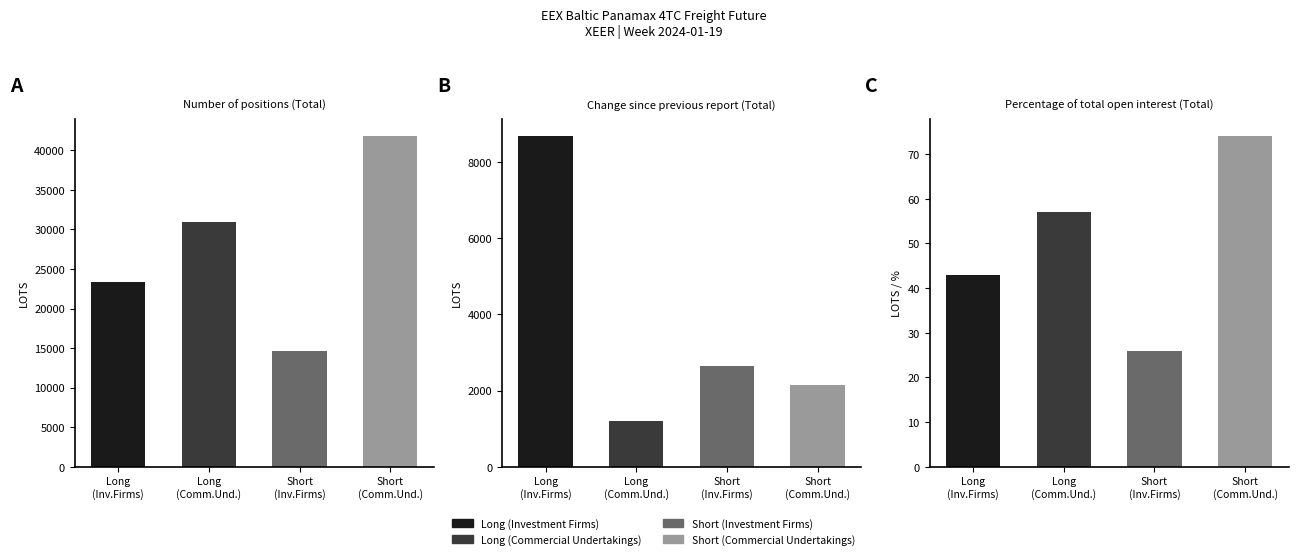

Reading right to left, what are all the values shown in this chart?

Long (Investment Firms): 42.9	8693.1	23324.5
Long (Commercial Undertakings): 57.1	1208.2	31002.5
Short (Investment Firms): 25.9	2652.4	14635.0
Short (Commercial Undertakings): 74.1	2159.2	41846.4